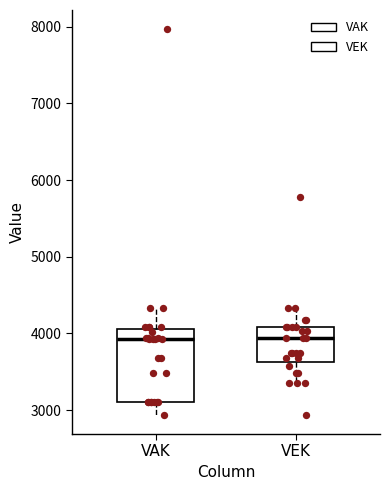

Reading left to right, read every box against the y-axis: the position of its median line, the range the box covers, and the ends of its whiskers. The values are not printed on the chart, so give them approximately, as read against the axis.

VAK: median 3900, box 3100 to 4100, whiskers 2900 to 4300
VEK: median 3900, box 3600 to 4100, whiskers 3400 to 4300